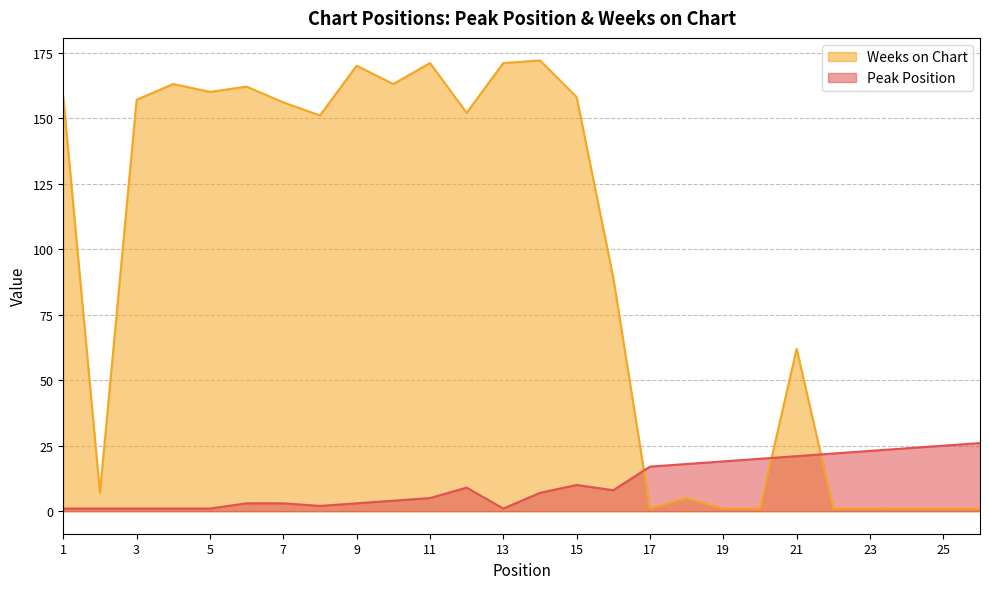

Which category has the lowest value in the Weeks on Chart series?

17